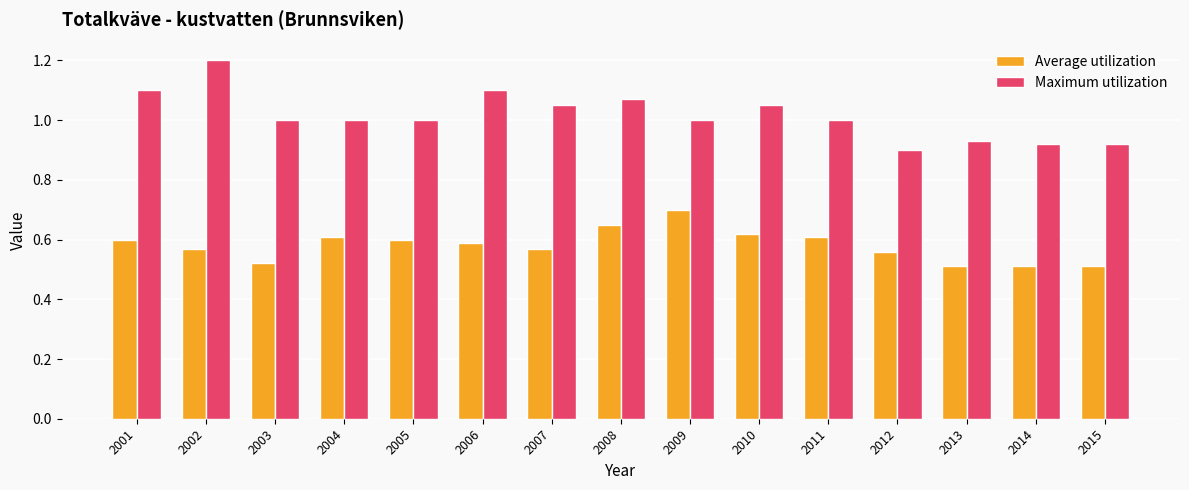

What is the spread (max minus min) of values at 2013?

0.4